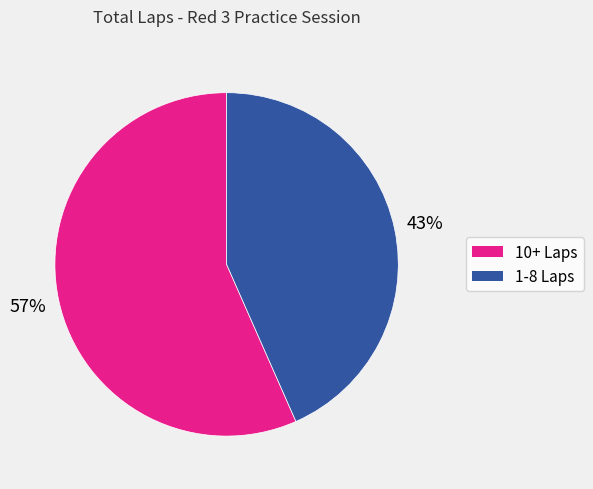

To the nearest percent, what is the average slice percentage?

50%